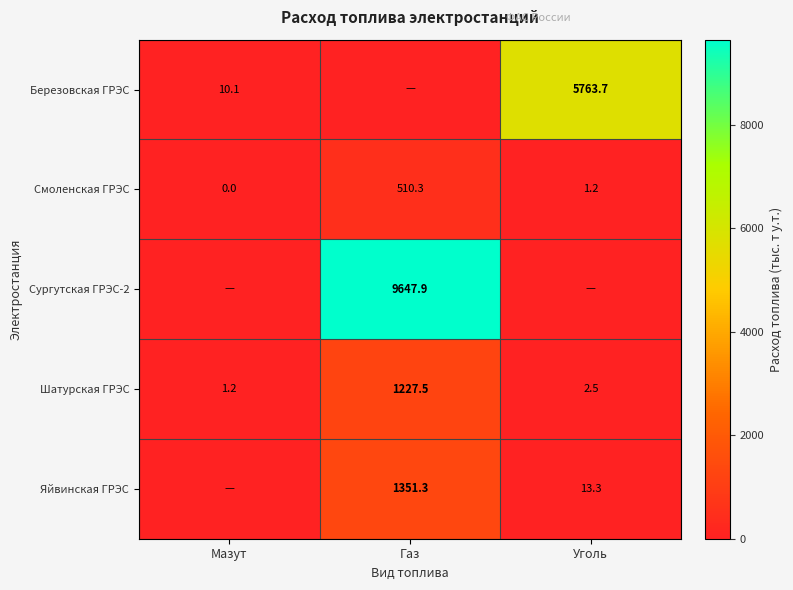

How many distinct data groups are displayed?

5